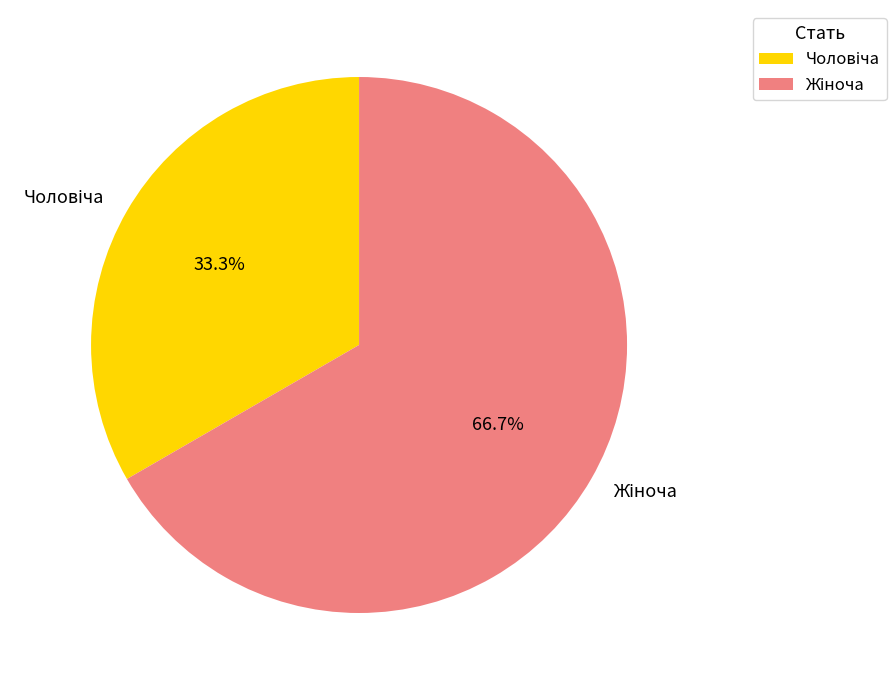

Does any single category account for the majority?

Yes